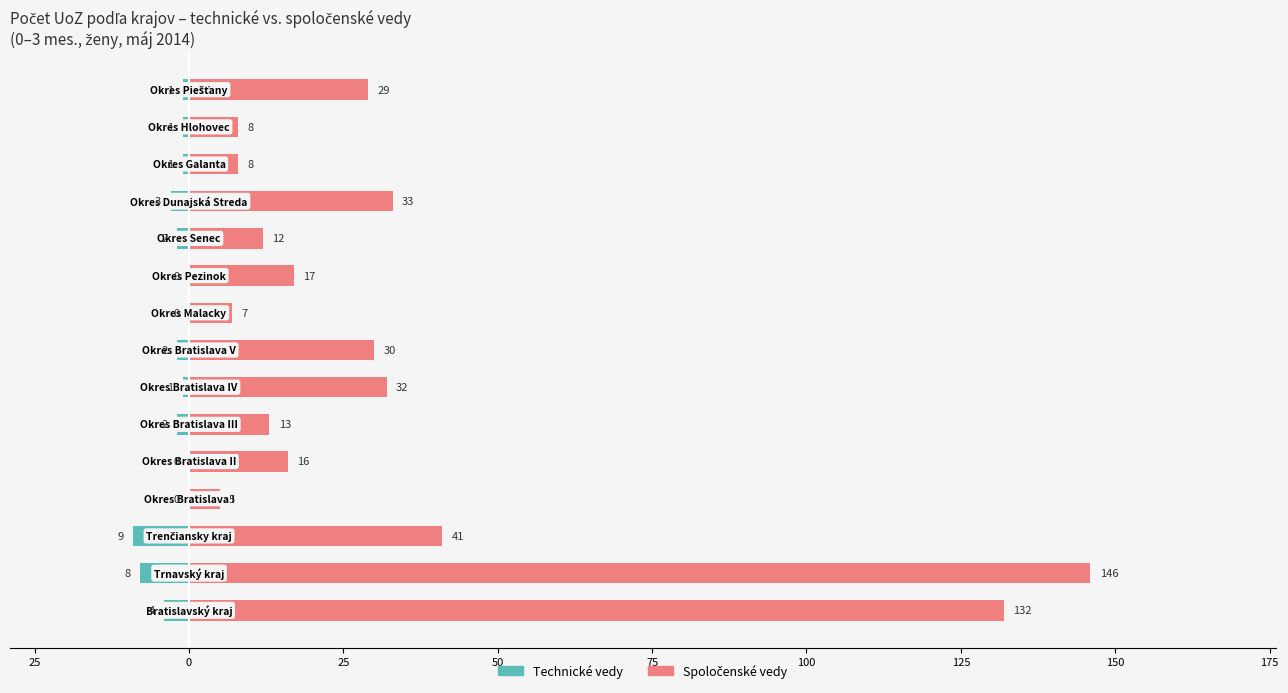

How many values in the Technické vedy series exceed -1?

4